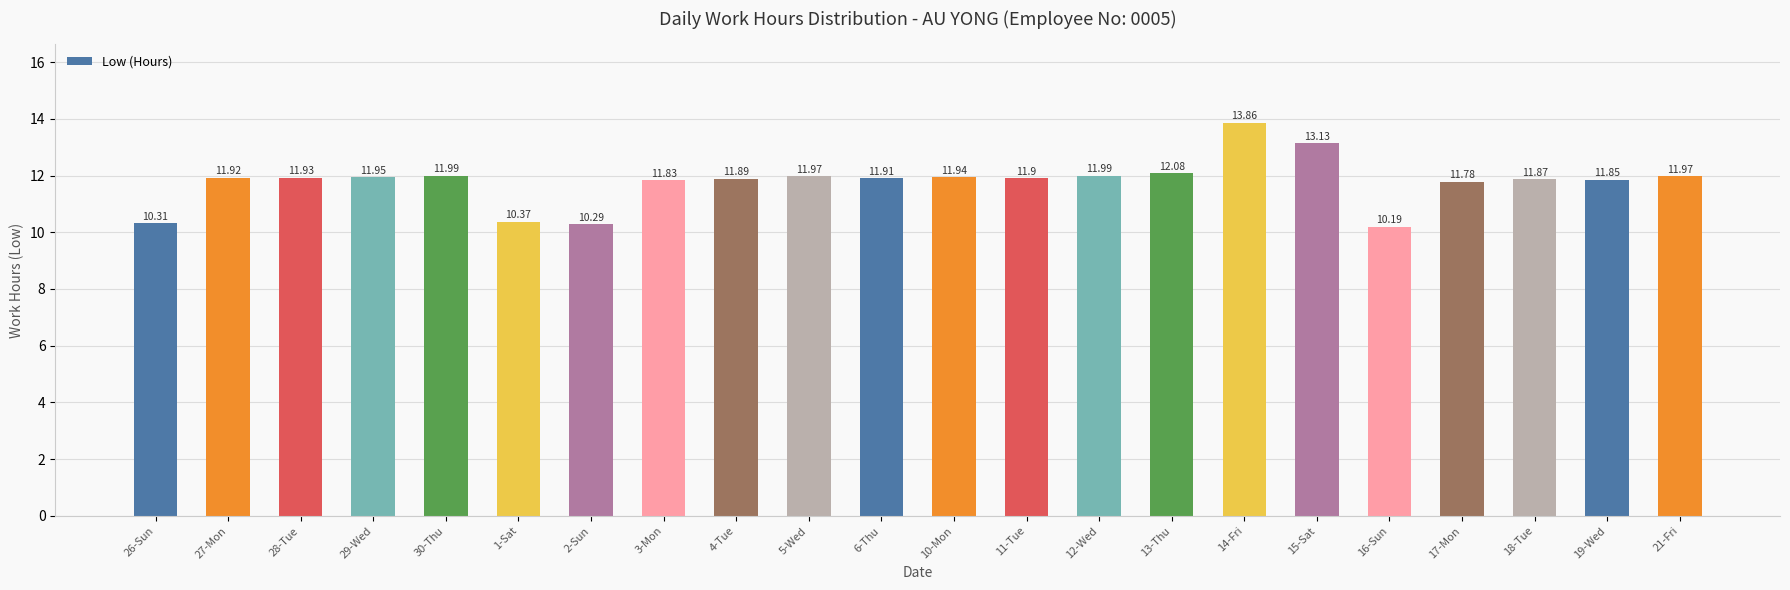

What is the ratio of the value at 10-Mon to the value at 21-Fri?

1.0